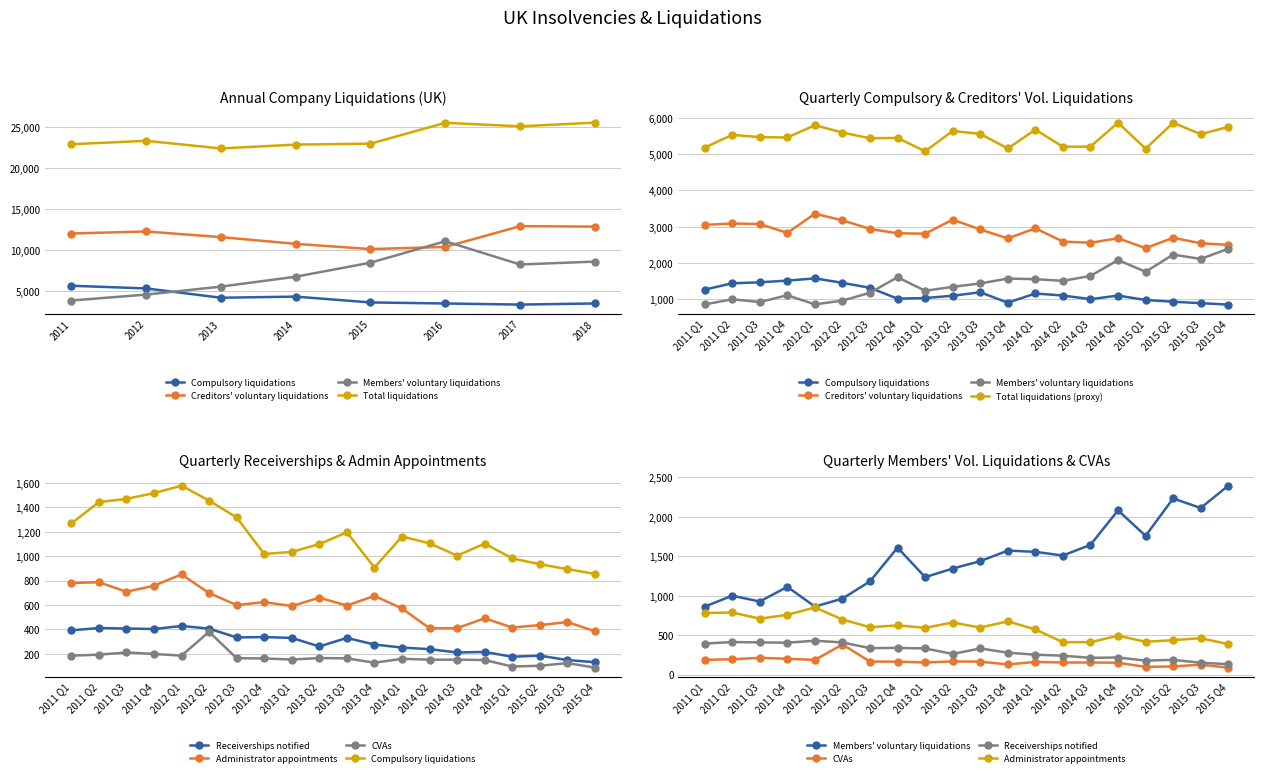

What is the sum of all Total liquidations values?

190560